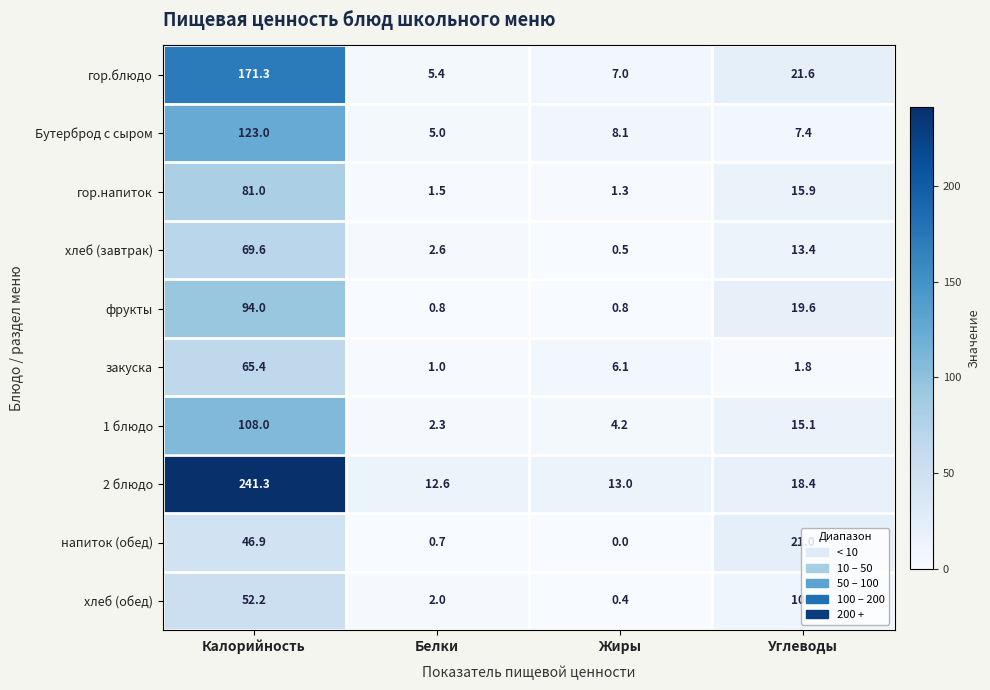

What value does the закуска series have at Углеводы?

1.8